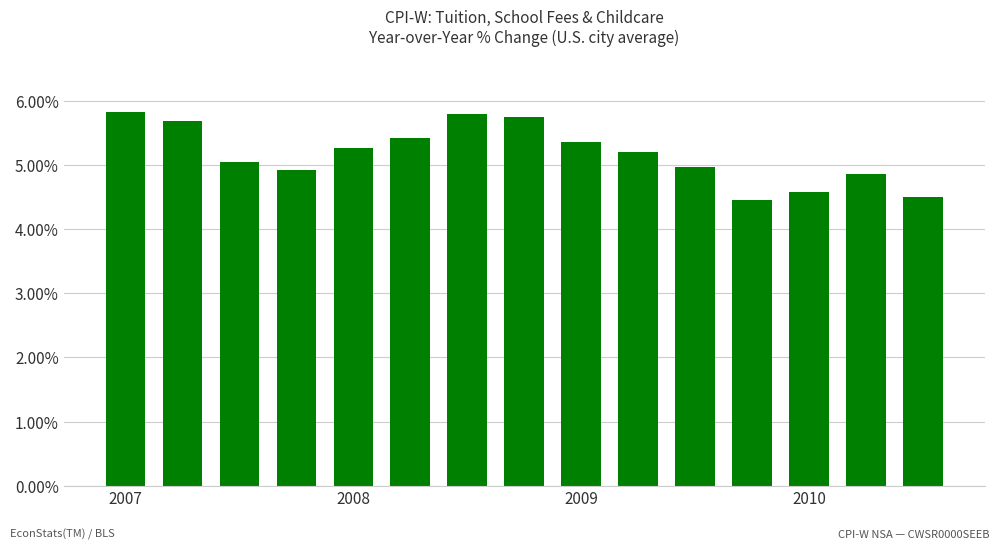

What is the value of the 3rd bar from the left?

5.0